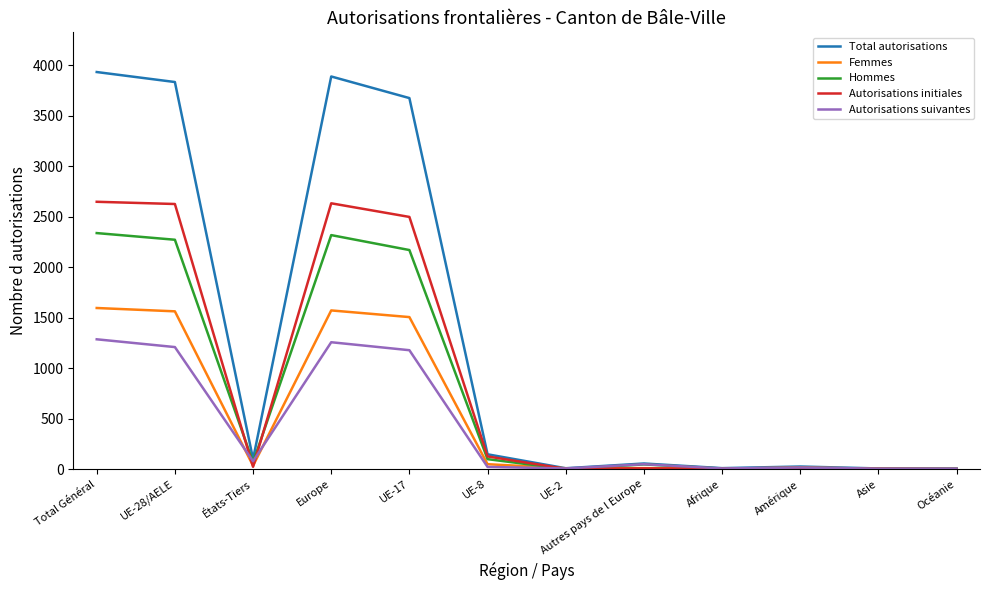

Which series changed the most between Total Général and UE-17?

Total autorisations